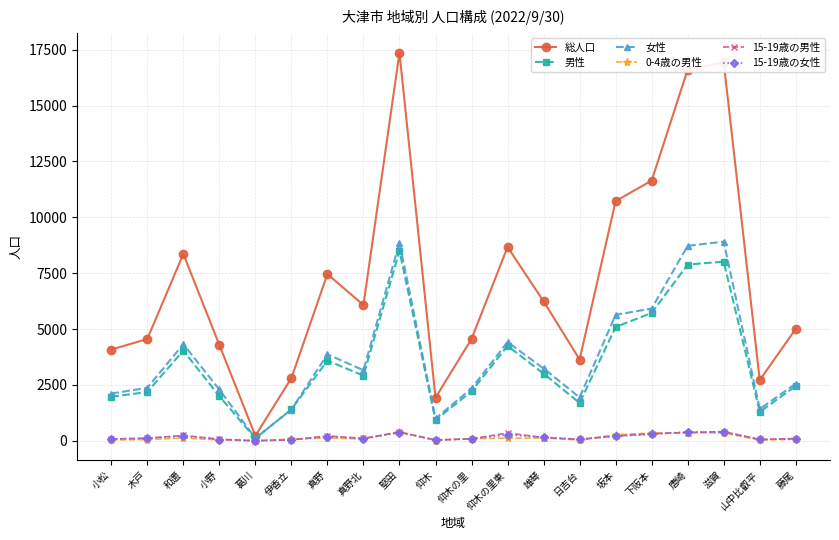

Is the value of 女性 at 下阪本 greater than the value of 男性 at 葛川?

Yes